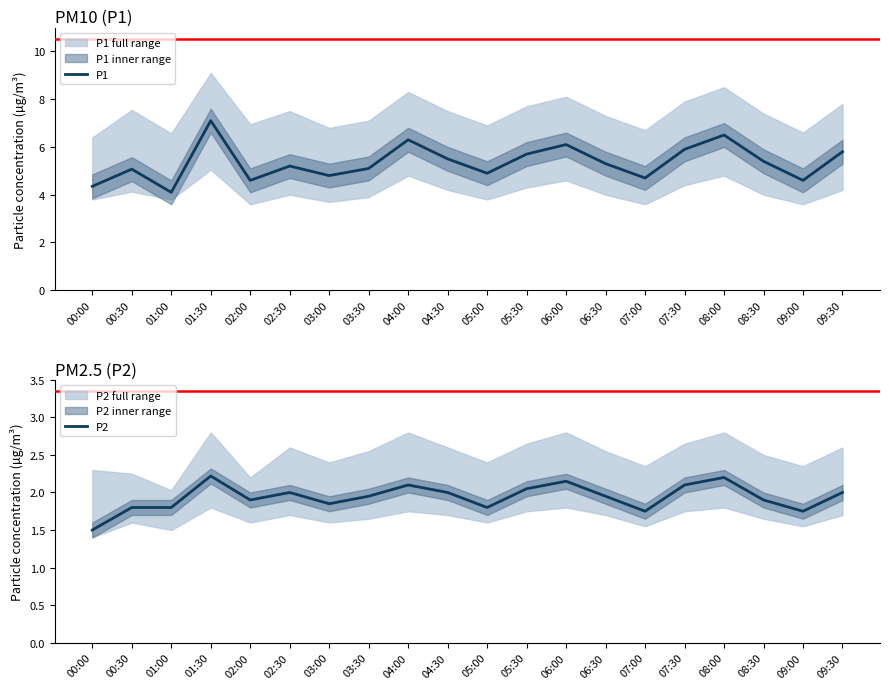

Which series changed the most between 02:30 and 07:30?

P1